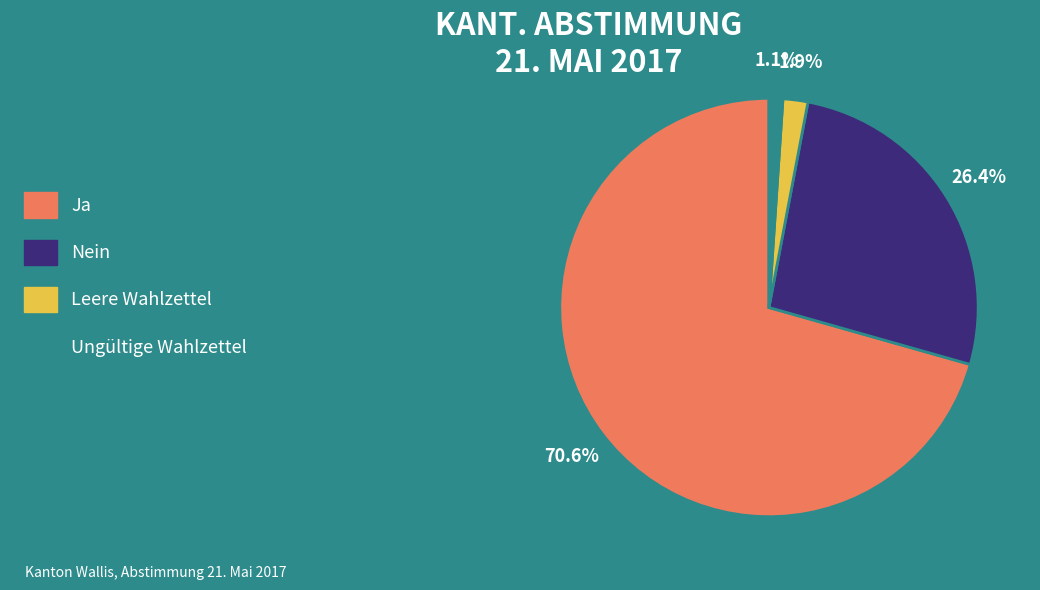

The Nein slice represents 26% of the pie. True or false?

True